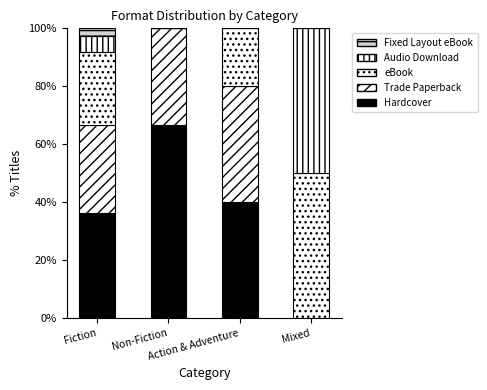

What is the total value across all series at Mixed?

100.0